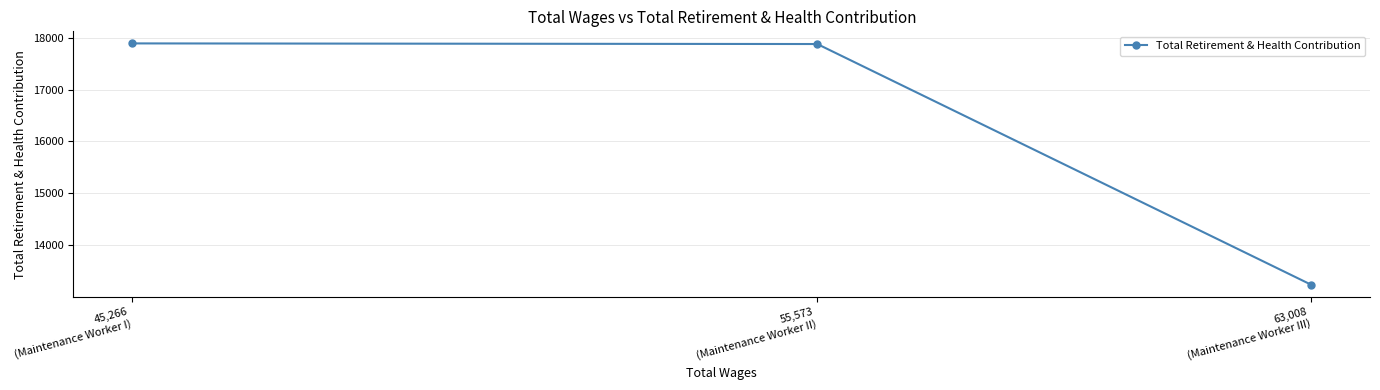

How many distinct data groups are displayed?

1